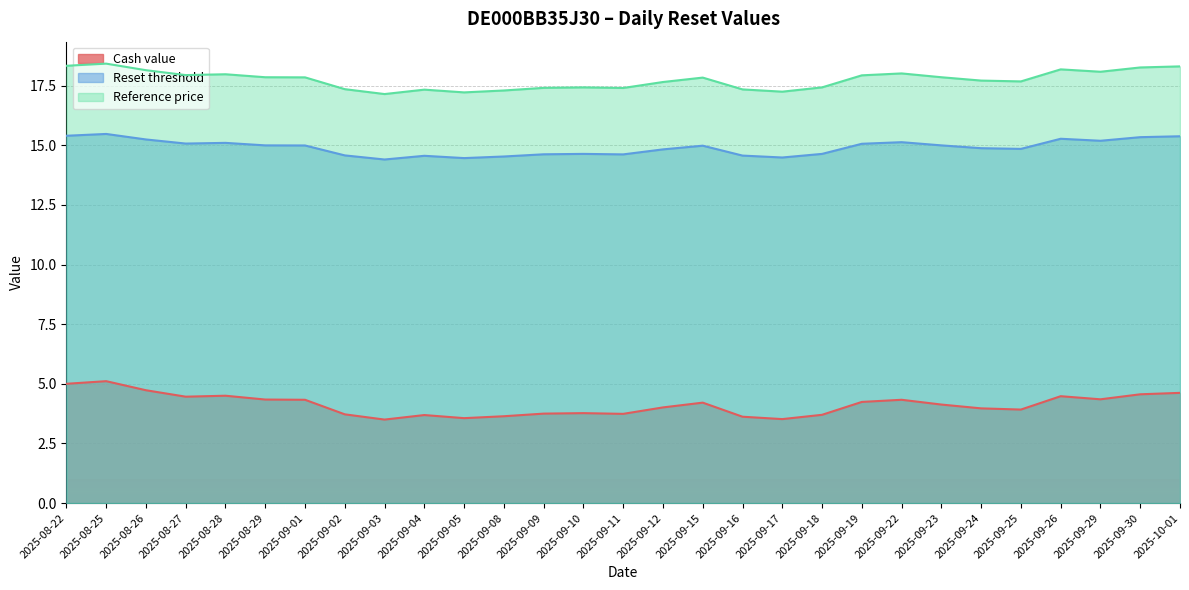

True or false: Reference price and Cash value intersect in this chart.

False